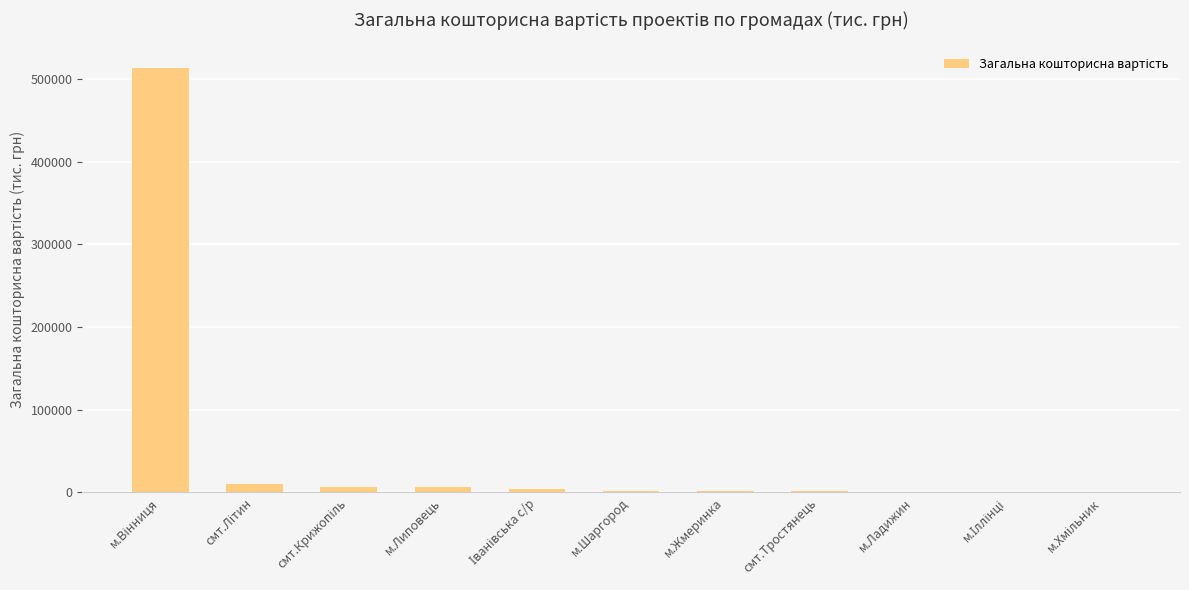

What is the sum of all values?

547670.2